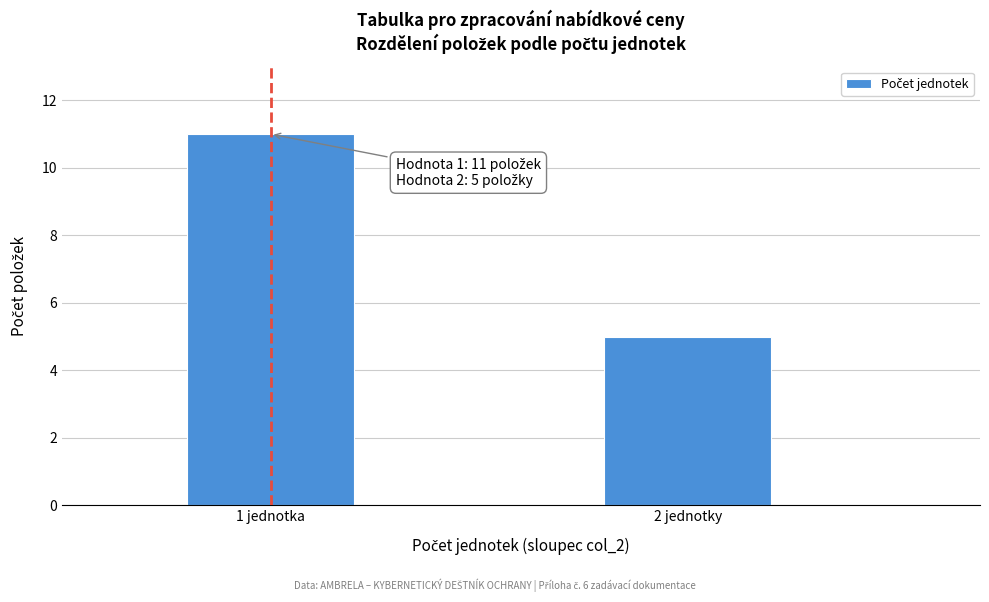

Reading left to right, extract all data points from this chart.

11	5